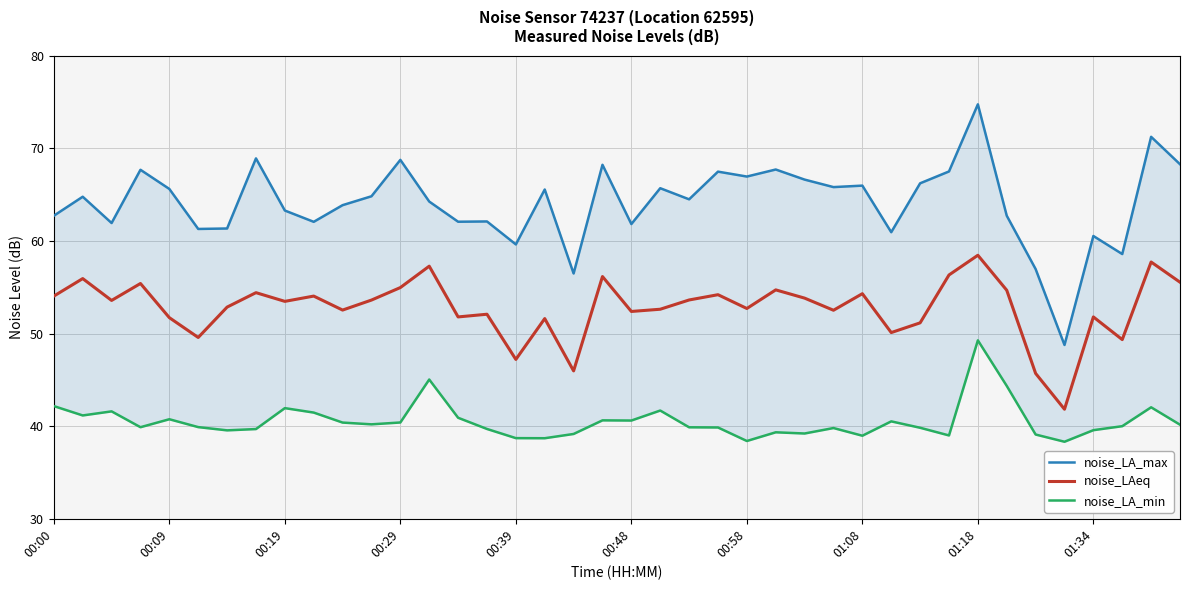

Is it true that noise_LAeq equals 21.9 at 00:39?

False